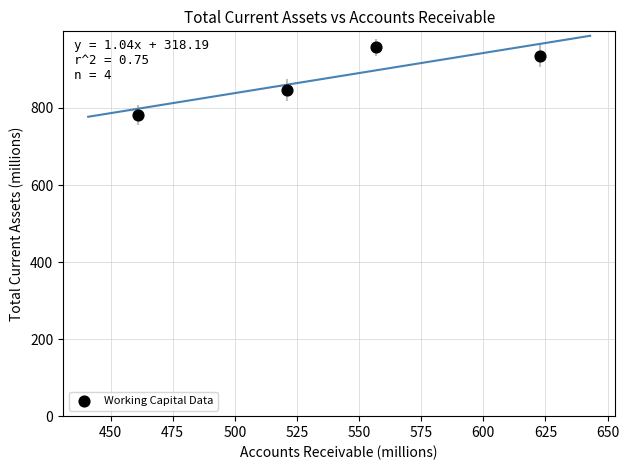

What is the range of X values (max minus min)?

162